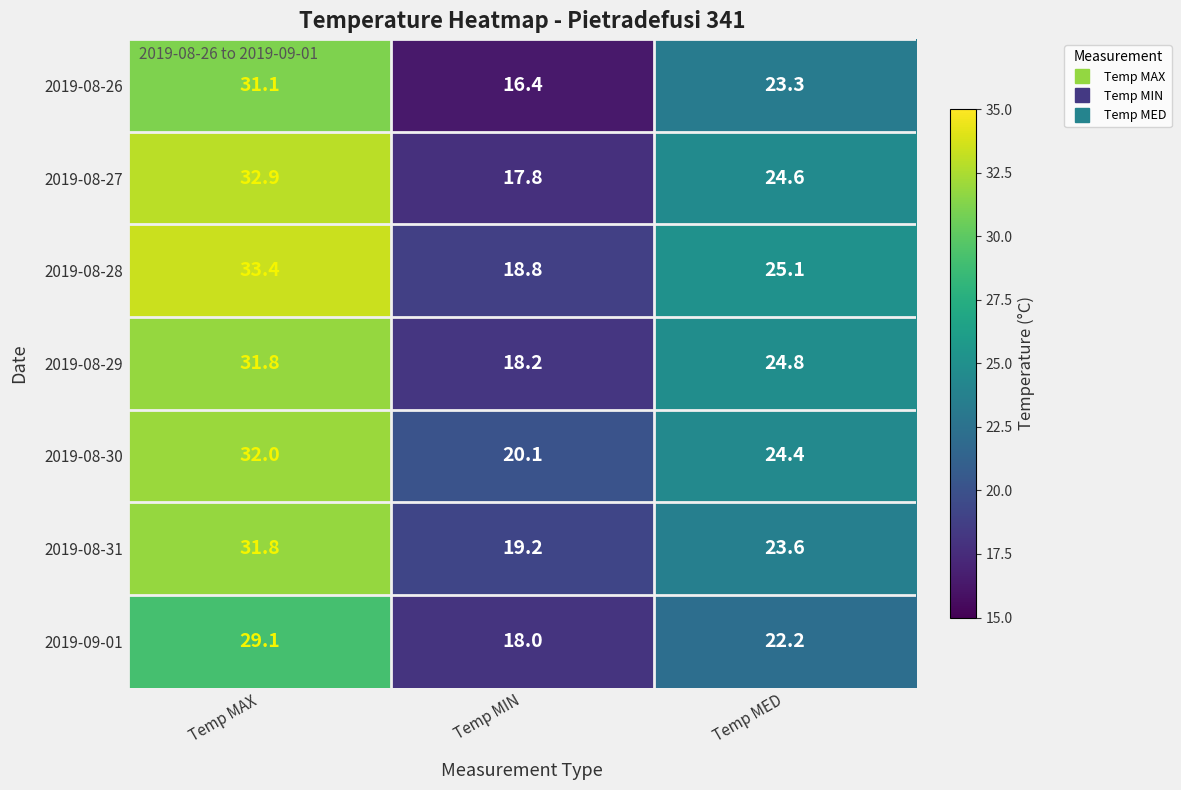

Which series changed the most between Temp MIN and Temp MED?

2019-08-26